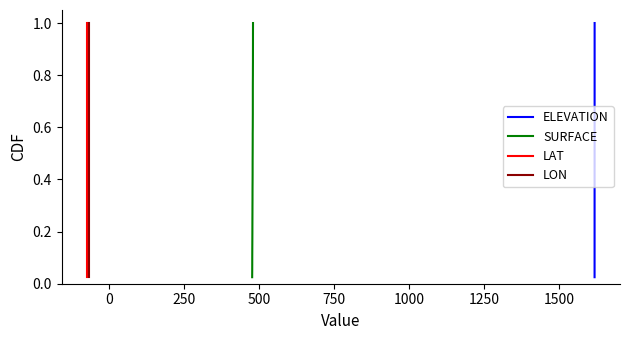

Is the value of SURFACE at 23 greater than the value of LAT at 32?

No